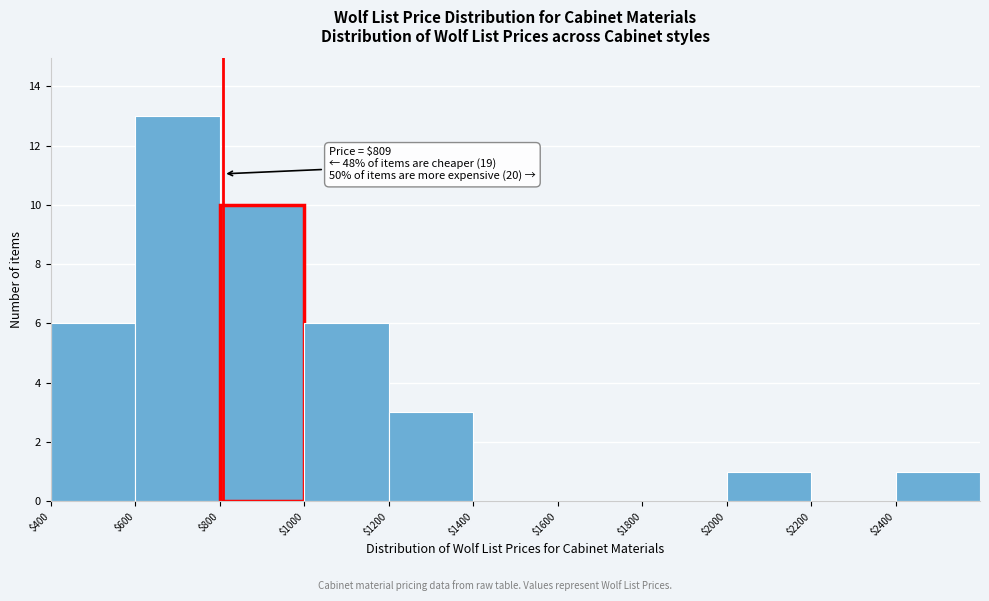

Over which range of the x-axis is the bar tallest?

600 to 800